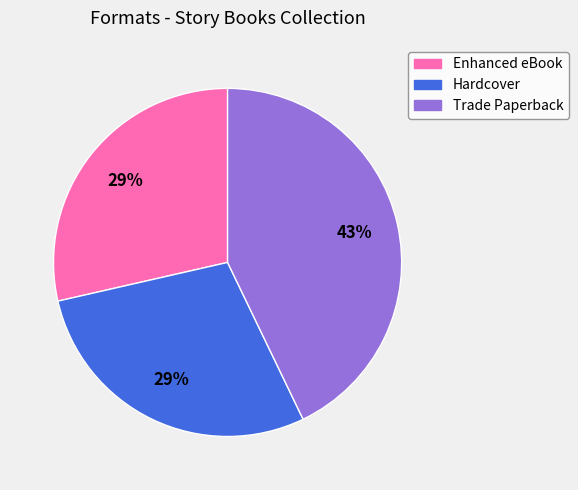

Is there any slice that represents more than half of the pie?

No